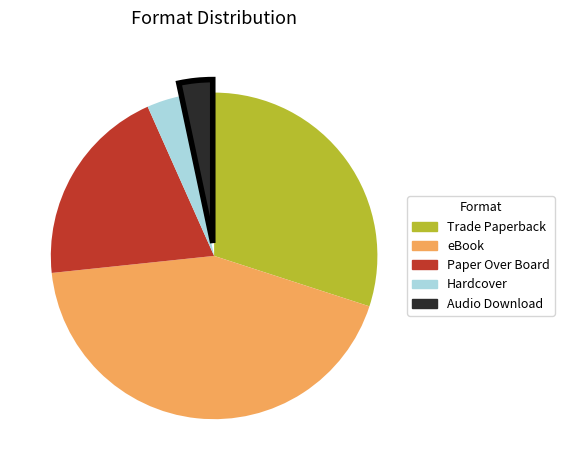

Is there a majority slice in this chart?

No